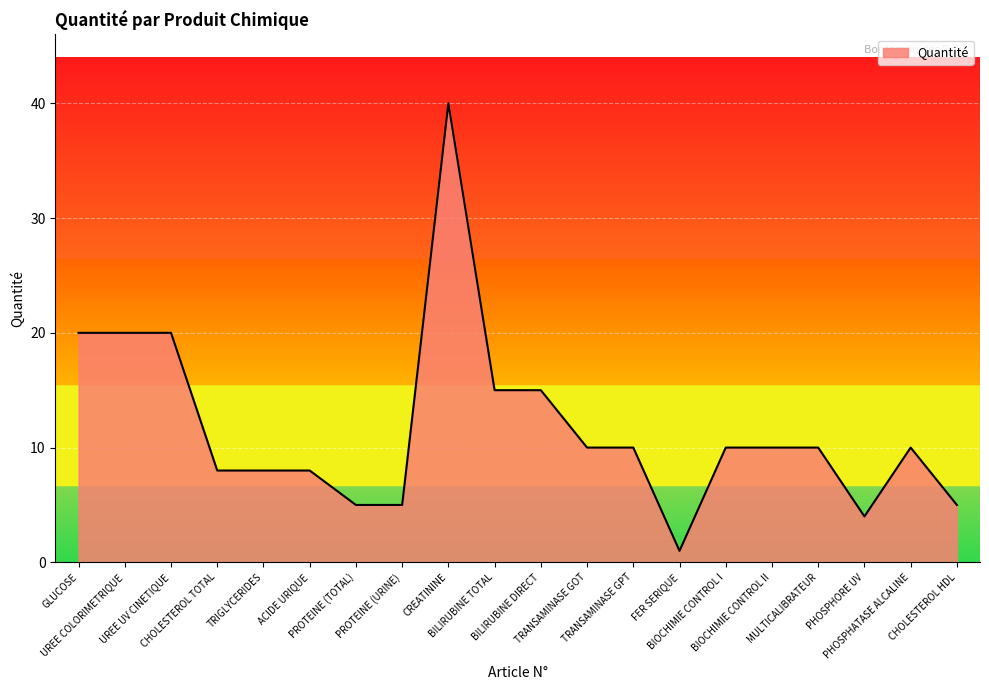

The chart shows a value of 8 at ACIDE URIQUE. True or false?

True